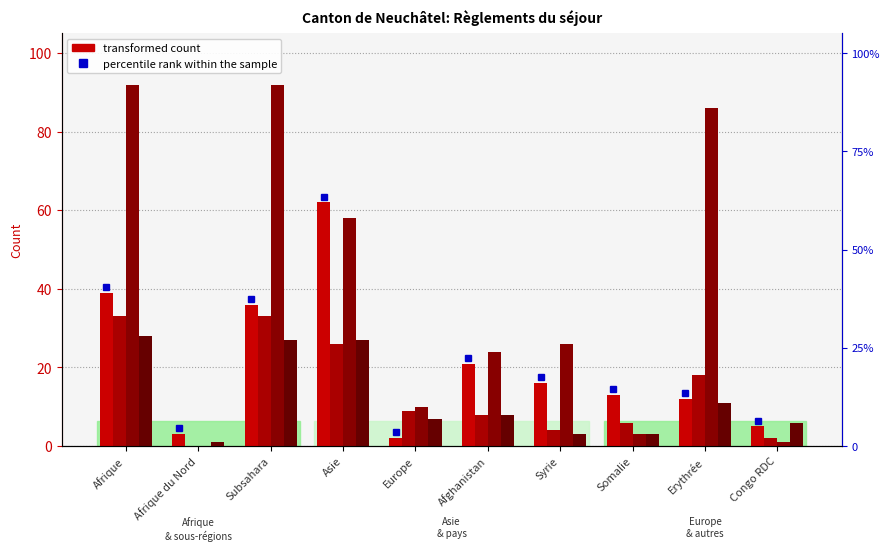

Reading right to left, what are all the values shown in this chart?

Règlements temporaires (Total): 5	12	13	16	21	2	62	36	3	39
Levées et fins AP (Total): 2	18	6	4	8	9	26	33	0	33
Octrois de l'asile (Total): 1	86	3	26	24	10	58	92	0	92
Règlements cantonaux (Total): 6	11	3	3	8	7	27	27	1	28